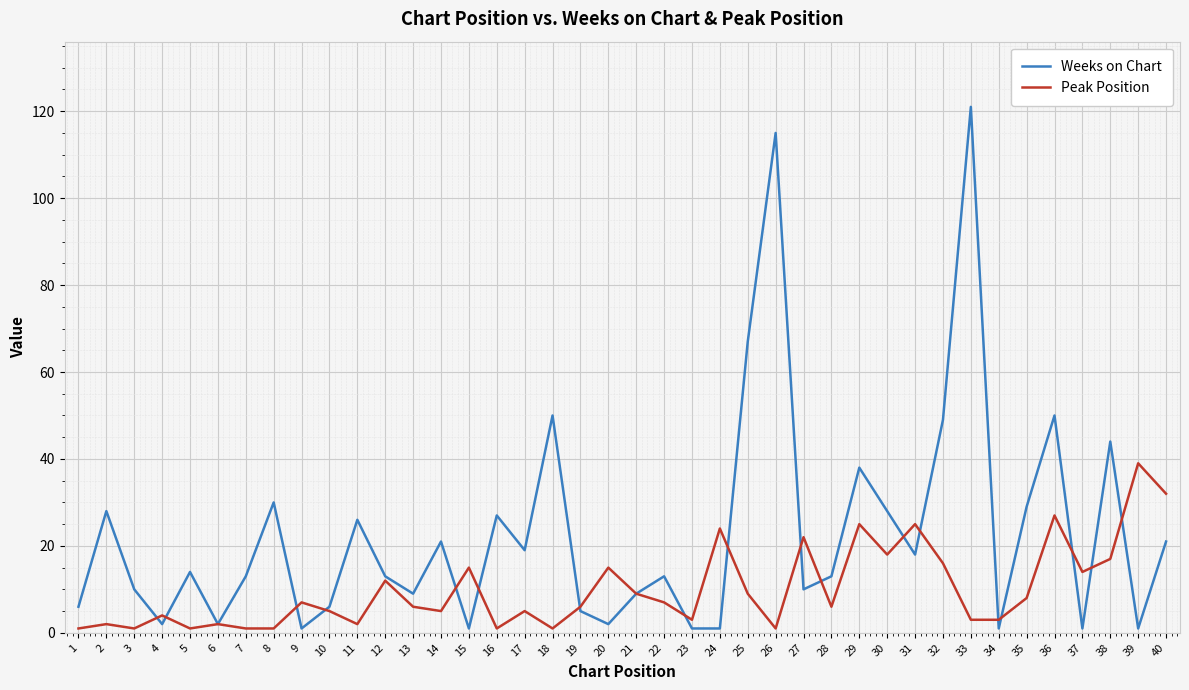

True or false: Weeks on Chart and Peak Position intersect in this chart.

True